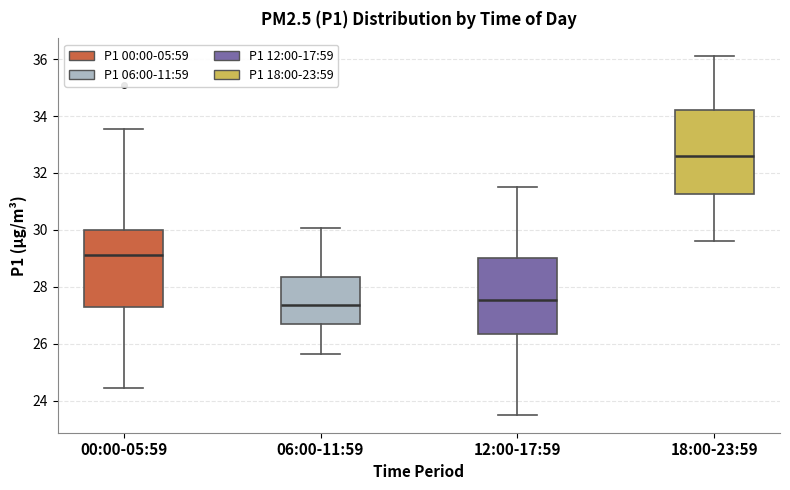

Reading left to right, transcribe this box plot: for each box, give where its median line is, the range the box spans, and where its two whiskers end, as read against the y-axis. The values are not printed on the chart, so give them approximately, as read against the axis.

00:00-05:59: median 29.2, box 27.2 to 30.0, whiskers 24.4 to 33.6
06:00-11:59: median 27.4, box 26.8 to 28.4, whiskers 25.6 to 30.0
12:00-17:59: median 27.6, box 26.4 to 29.0, whiskers 23.6 to 31.6
18:00-23:59: median 32.6, box 31.2 to 34.2, whiskers 29.6 to 36.2